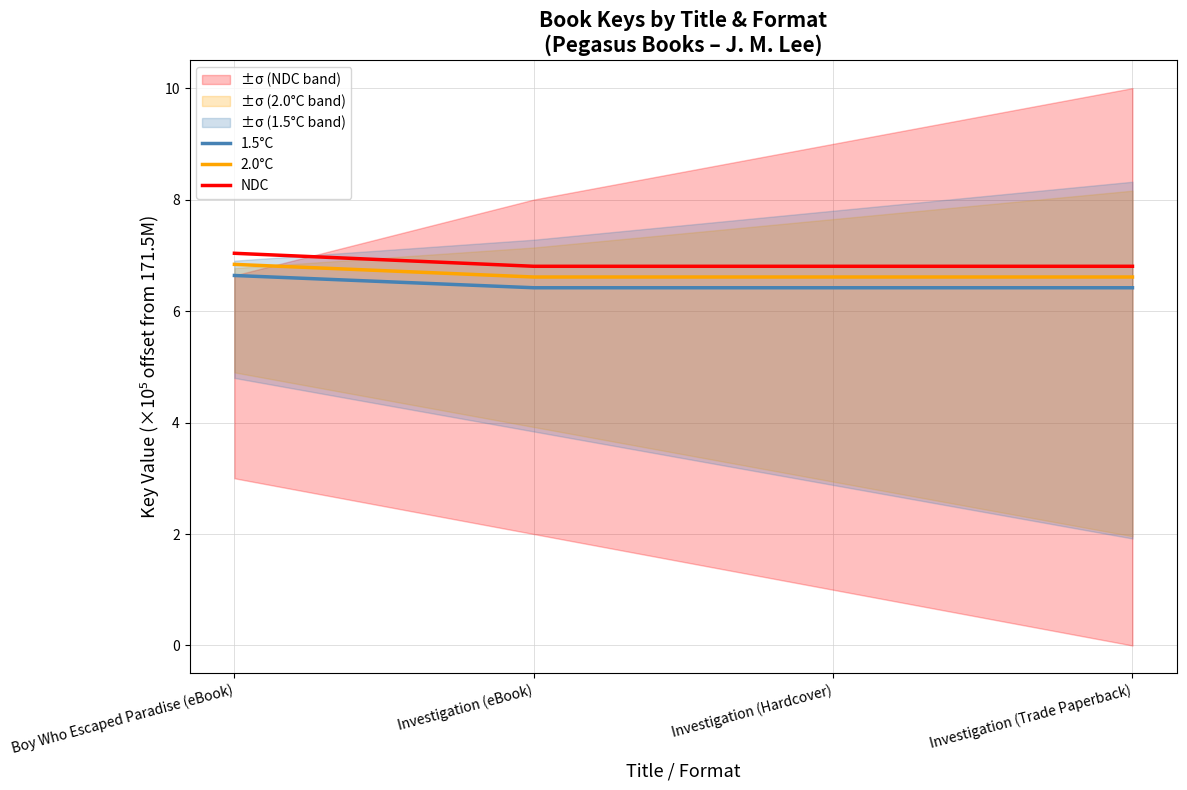

Is this an area chart (filled region under the line)?

No